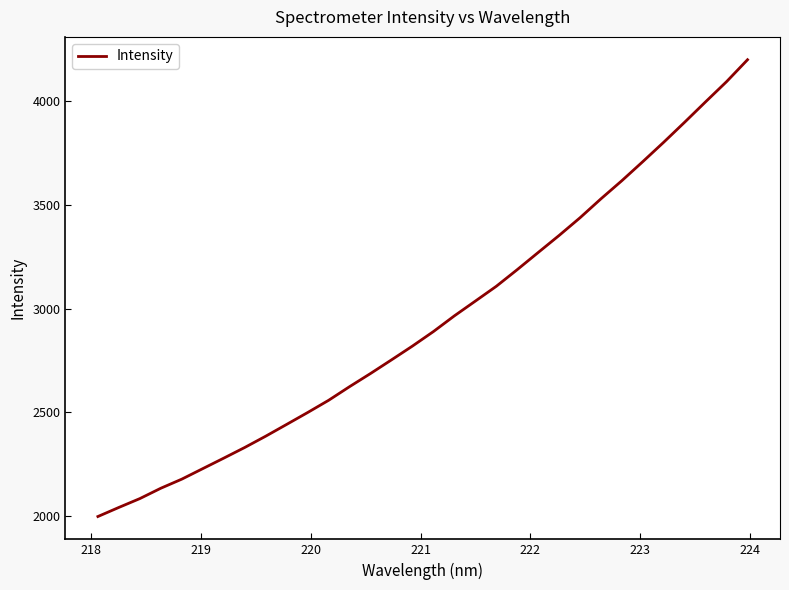

What is the maximum value shown in the chart?

4200.9